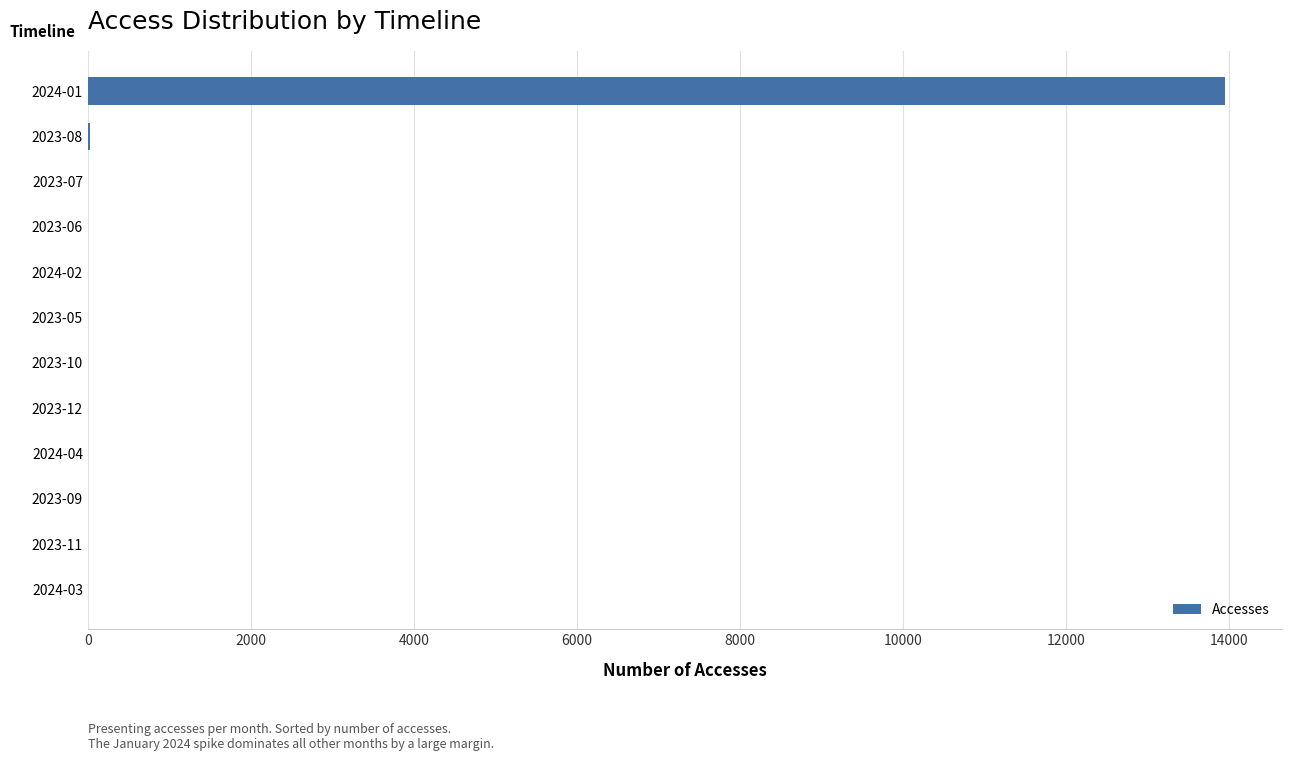

What is the sum of all values?

14014